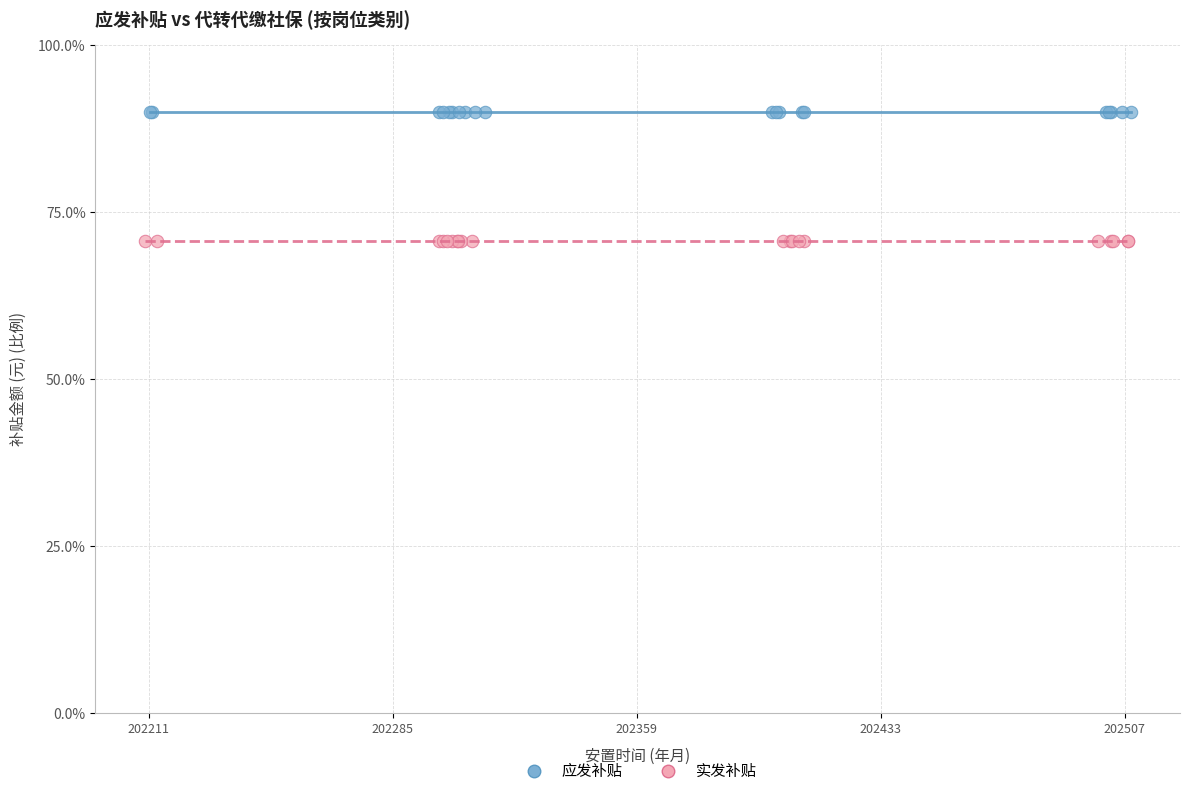

Which series contains the highest Y value?

应发补贴